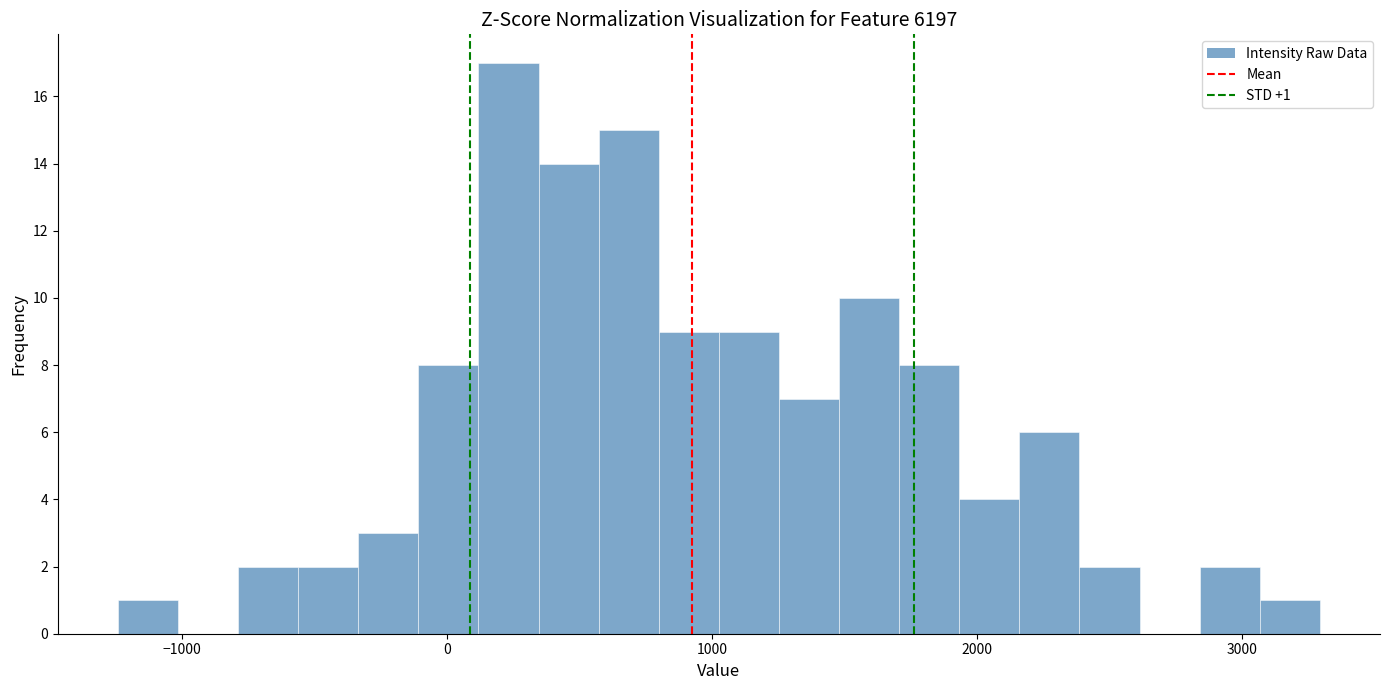

Read against the x-axis, roughly where is the centre of the tallest bar?

200